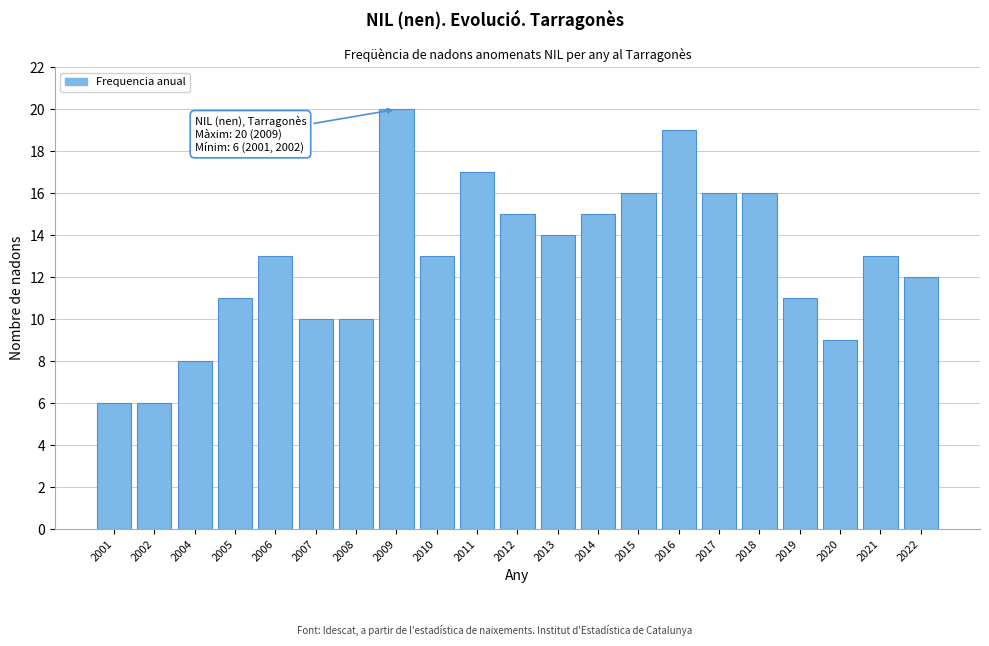

Reading right to left, transcribe all the data shown in this chart.

12	13	9	11	16	16	19	16	15	14	15	17	13	20	10	10	13	11	8	6	6